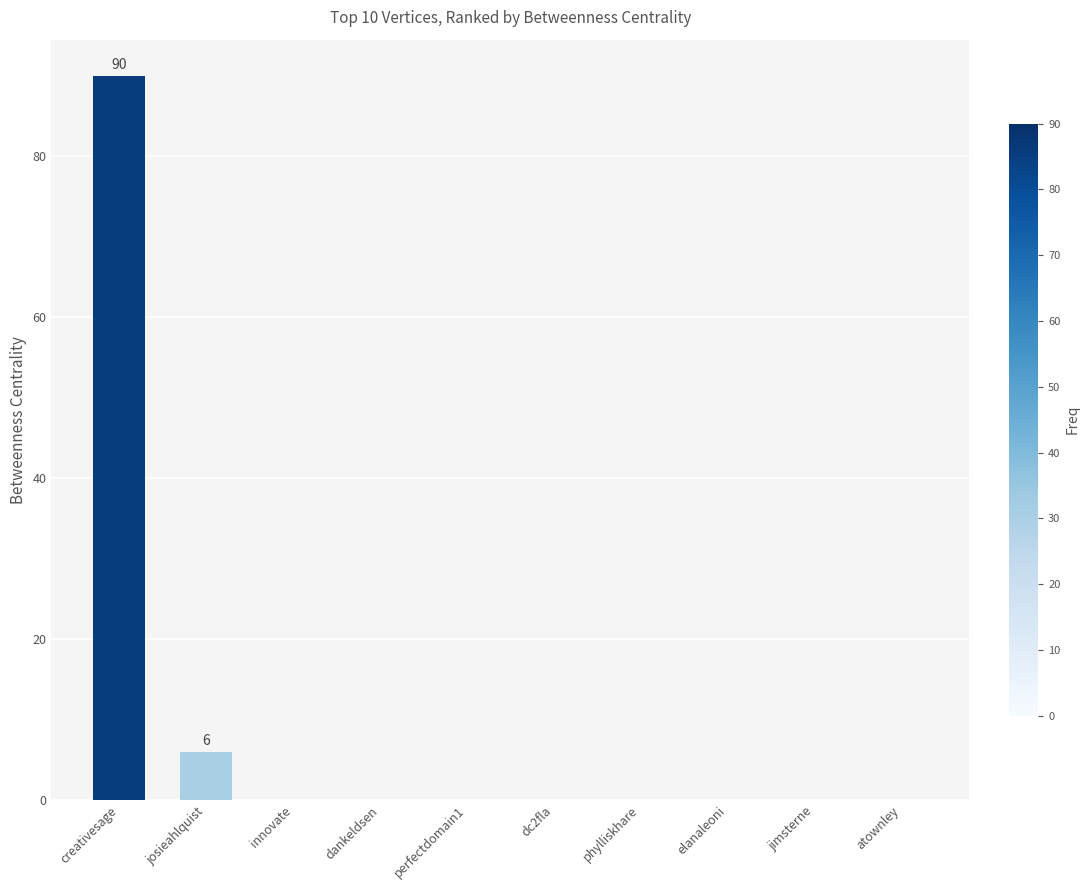

What is the maximum value shown in the chart?

90